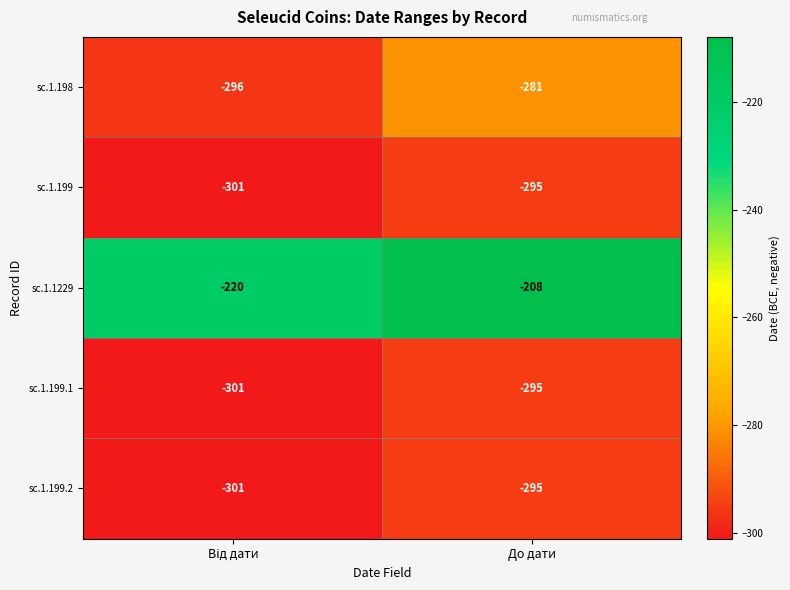

Reading left to right, list all the values displayed in this chart.

sc.1.198: -296	-281
sc.1.199: -301	-295
sc.1.1229: -220	-208
sc.1.199.1: -301	-295
sc.1.199.2: -301	-295